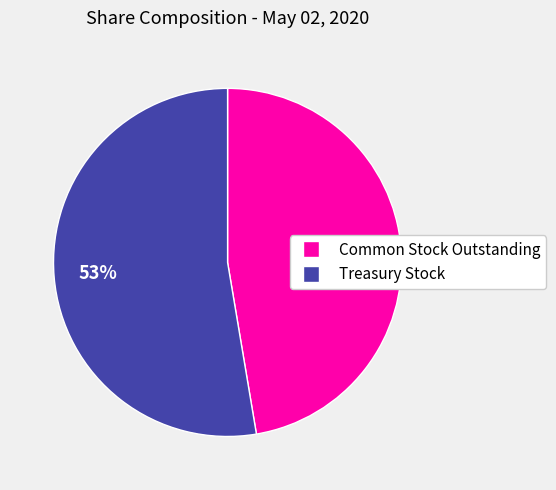

To the nearest percent, what is the combined percentage of Treasury Stock and Common Stock Outstanding?

100%